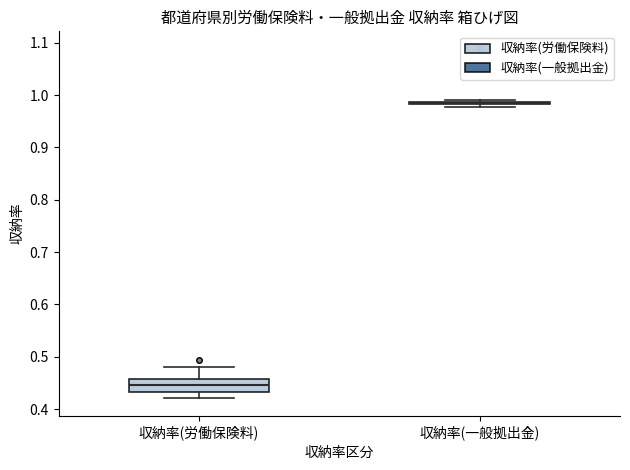

Comparing the boxes themselves (not the whiskers), which one is the tallest?

収納率(労働保険料)